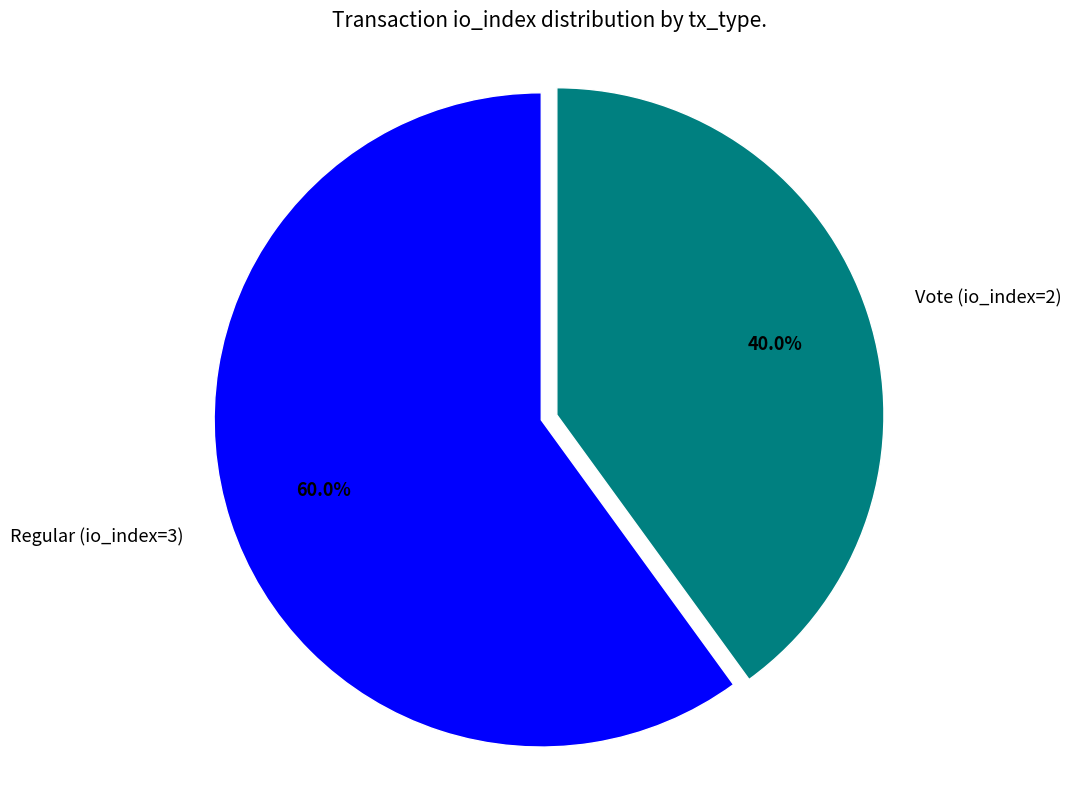

Is there any slice that represents more than half of the pie?

Yes